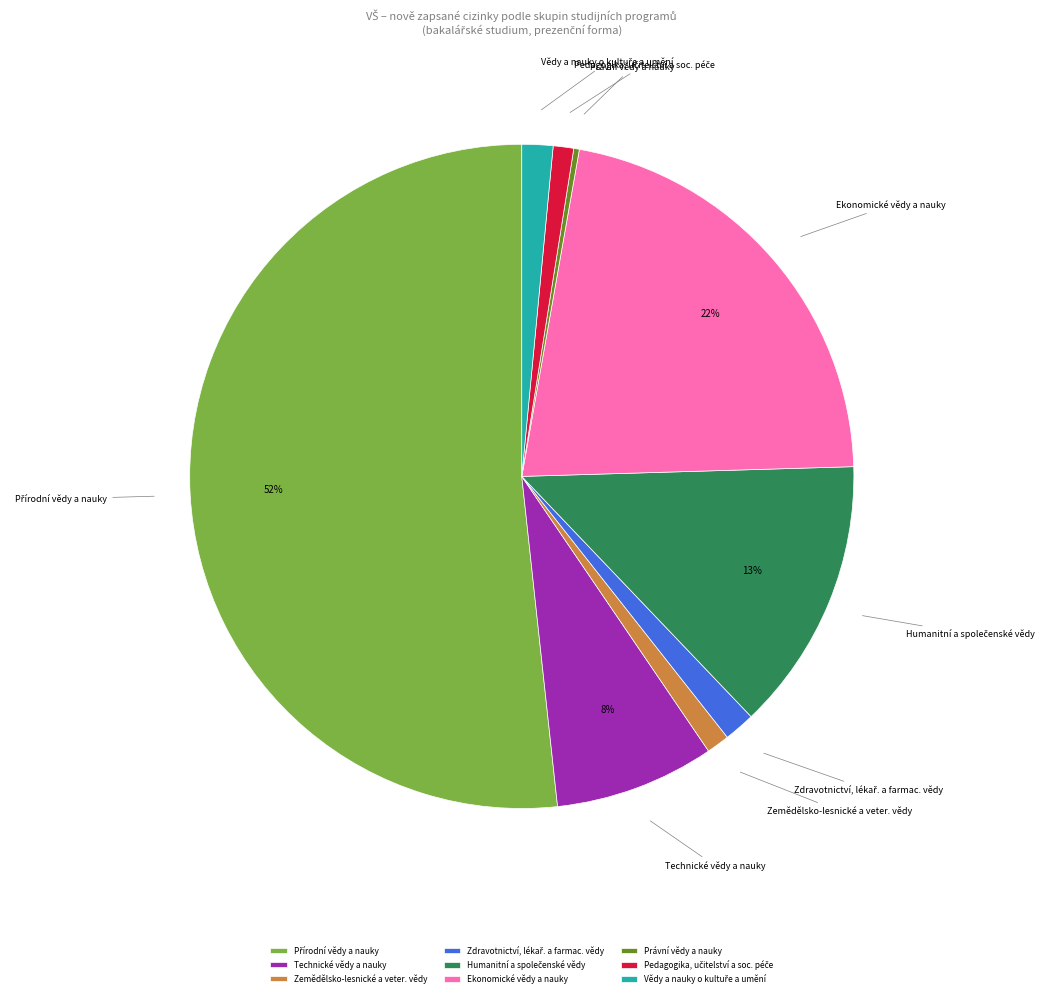

True or false: Zemědělsko-lesnické a veter. vědy accounts for 14% of the total.

False